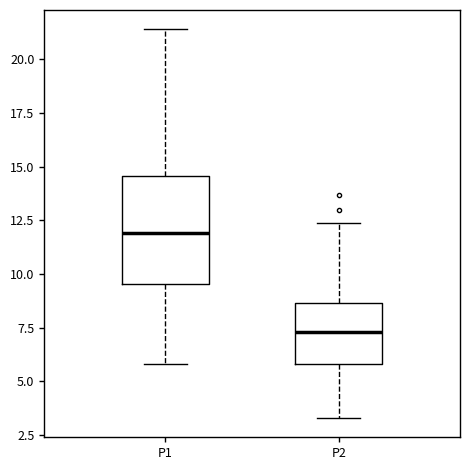

Comparing the boxes themselves (not the whiskers), which one is the tallest?

P1